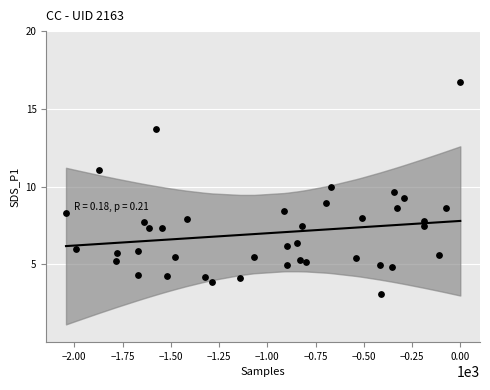

What is the range of Y values (max minus min)?

13.6